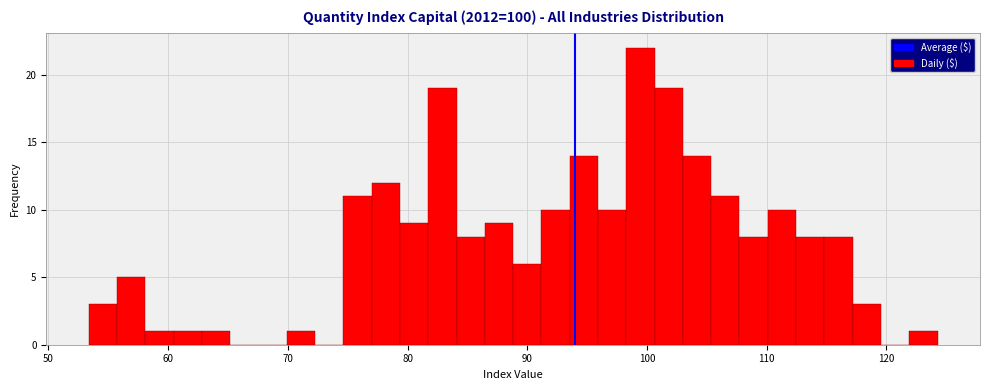

Around what value on the x-axis is the tallest bar? Give the approximate position of its centre, as read against the axis.

99